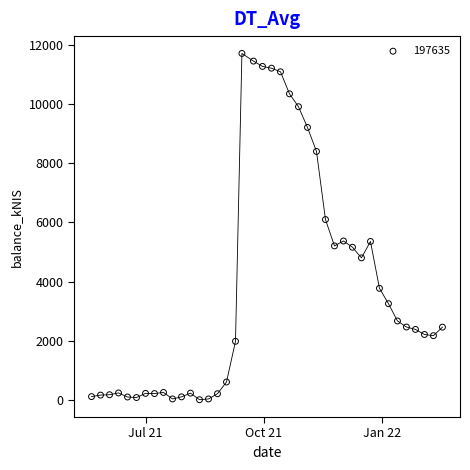

What is the range of X values (max minus min)?

273.0